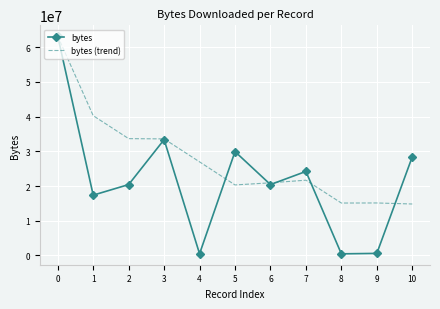

What is the highest value of the bytes series?

63114740.0